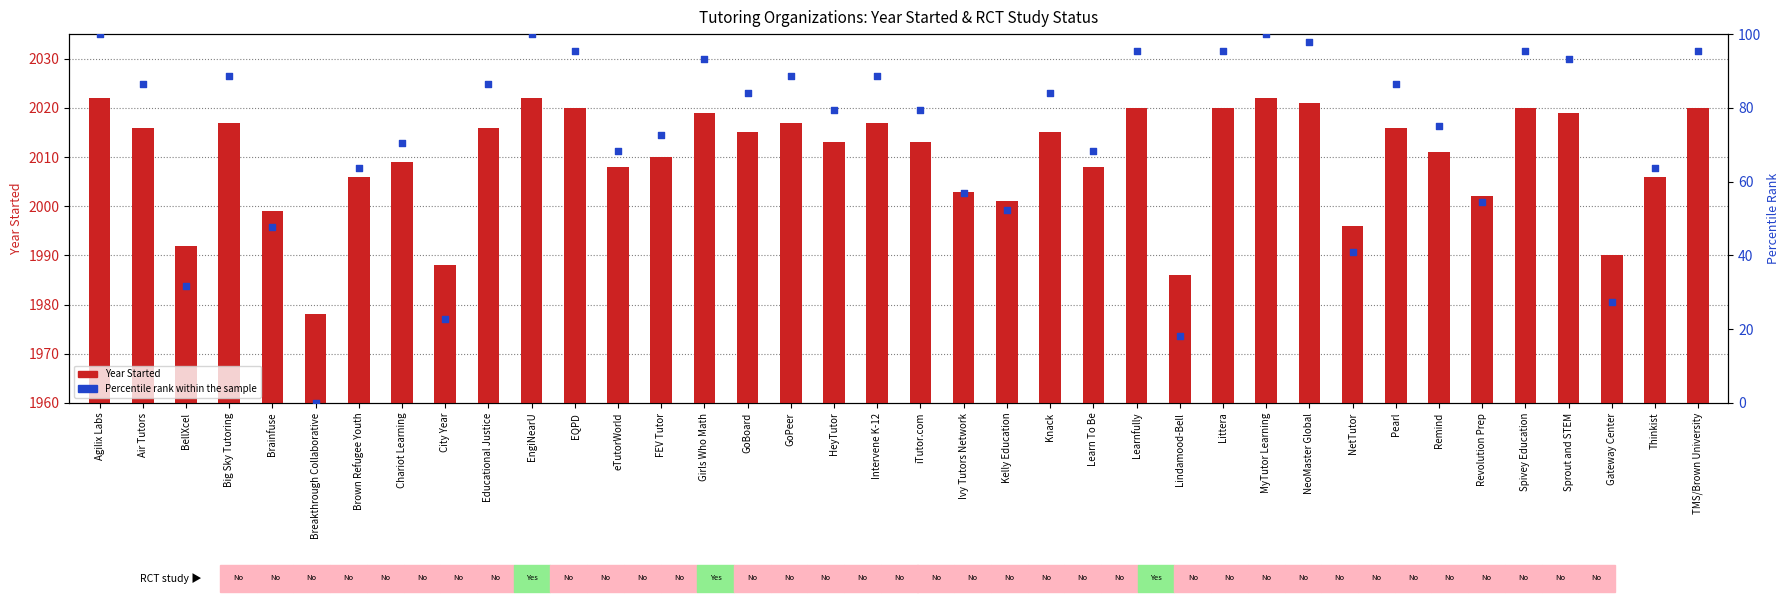

Which series has the largest Y range (max minus min)?

Percentile rank within the sample